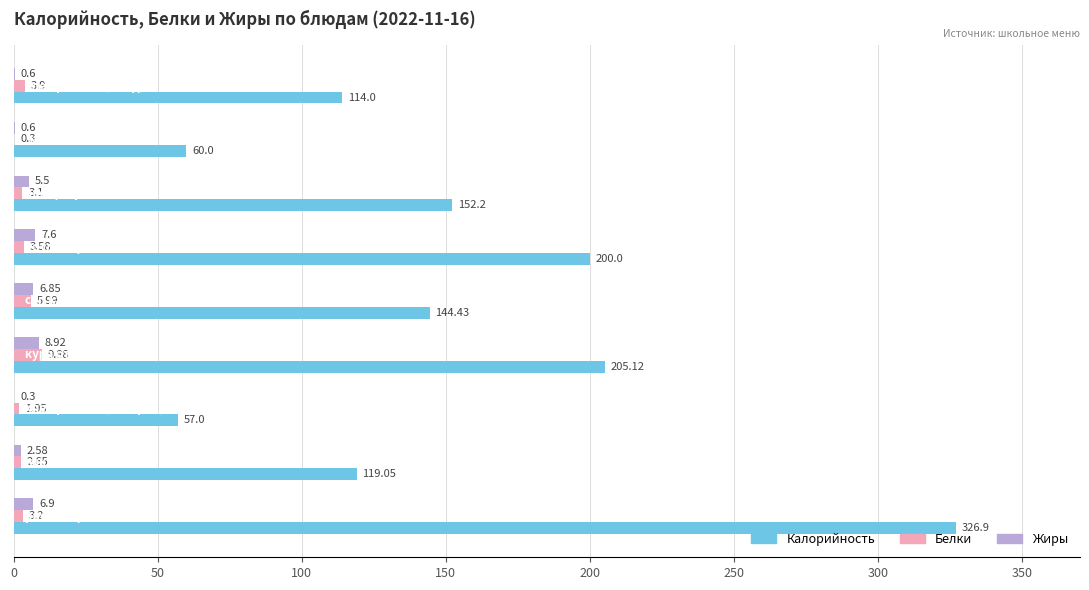

Which series has the largest total across all categories?

Калорийность